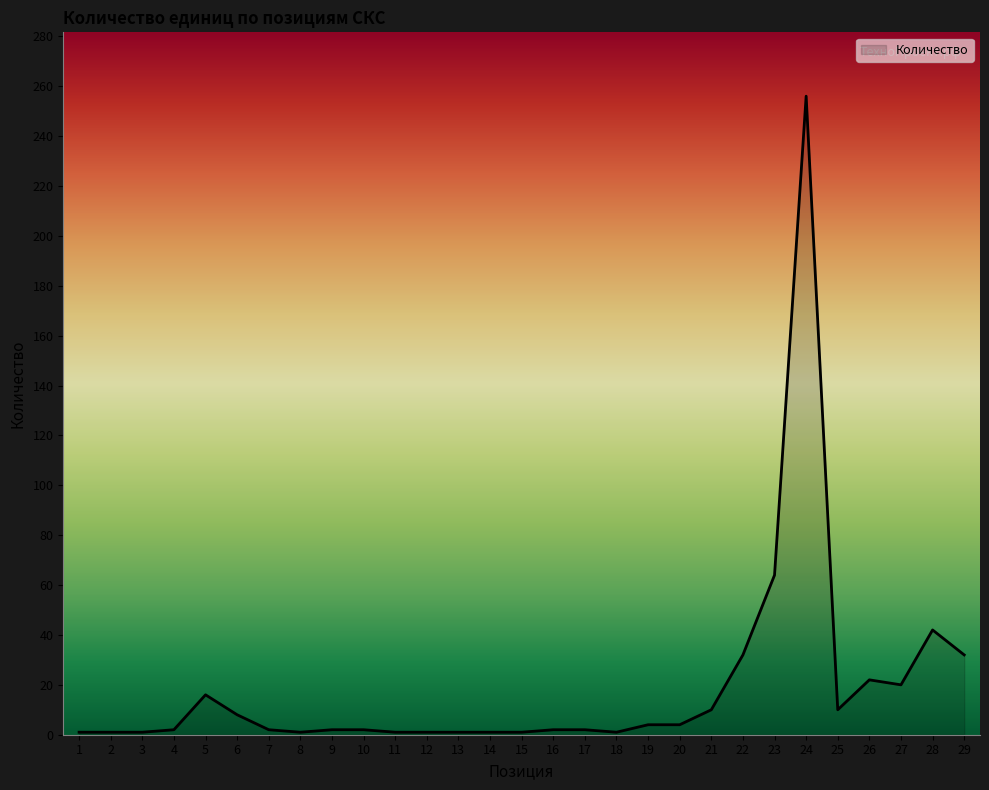

What is the difference between the maximum and second lowest values?

255